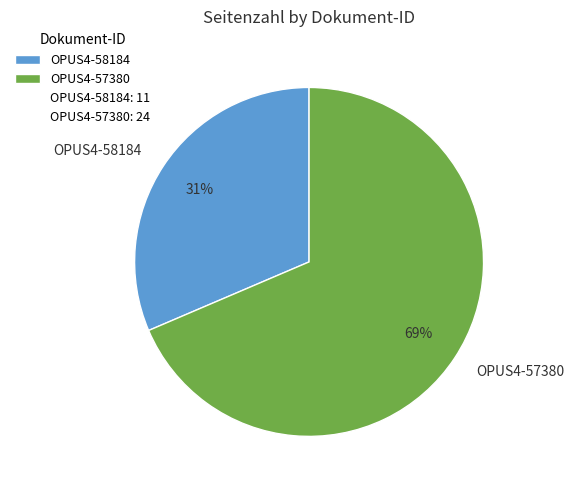

Which slice is the largest?

OPUS4-57380